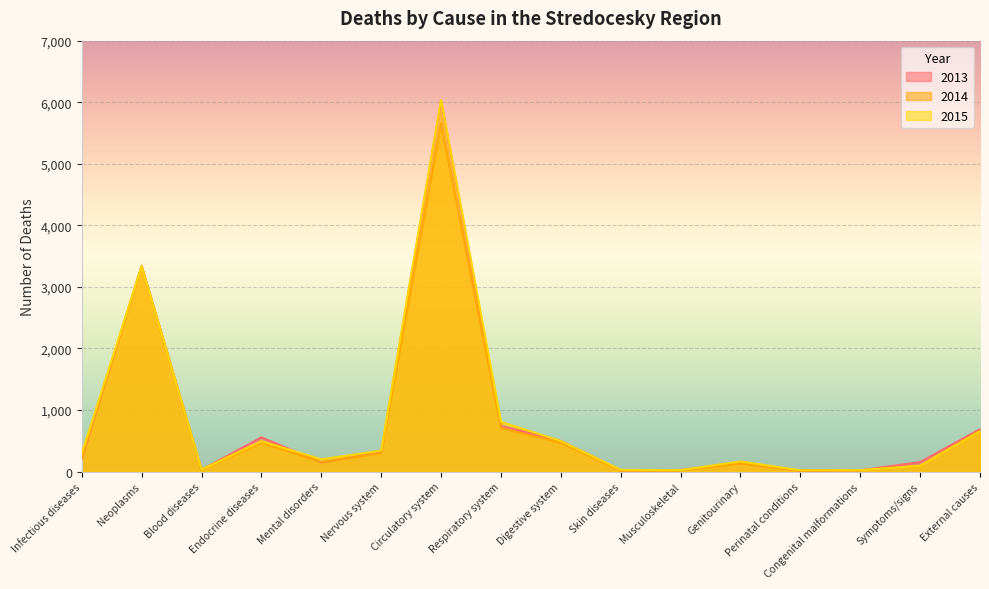

Rank the series by their average value, from highest to lowest.

2015, 2013, 2014